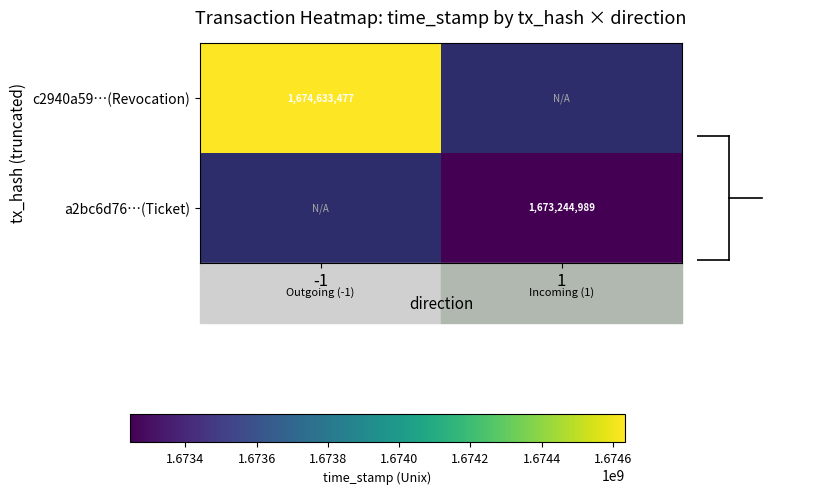

The a2bc6d76…(Ticket) series shows 2755294552.1 at 1. True or false?

False